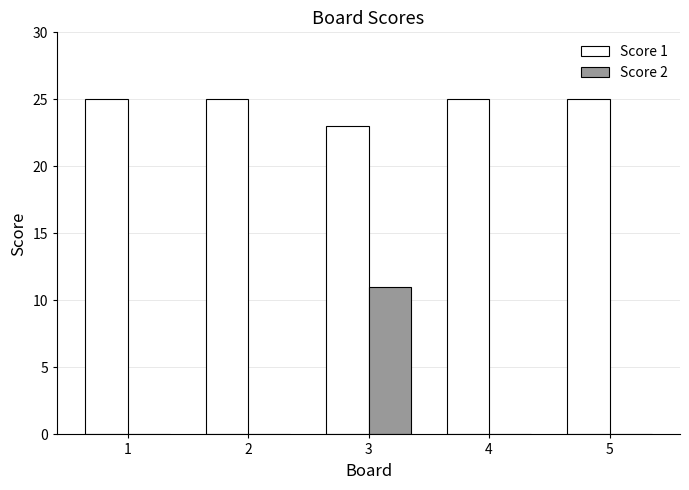

Is it true that Score 1 equals 44 at 1?

False